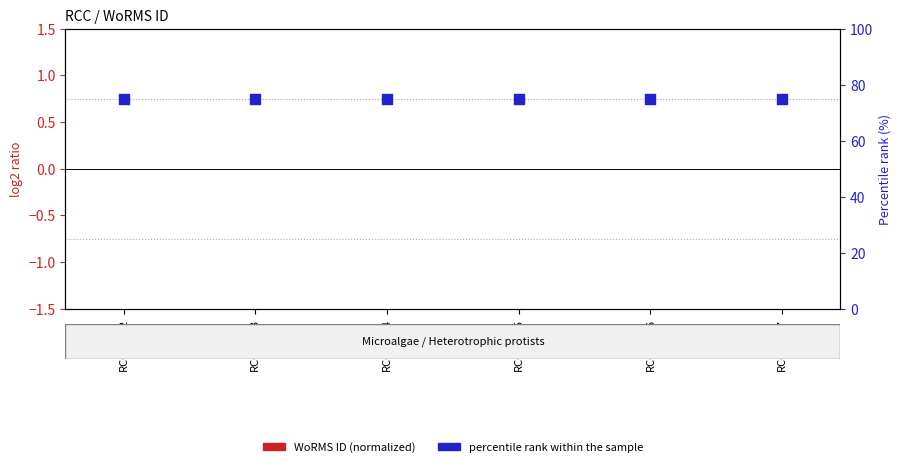

What are all the series names shown in the legend?

WoRMS ID (normalized), percentile rank within the sample